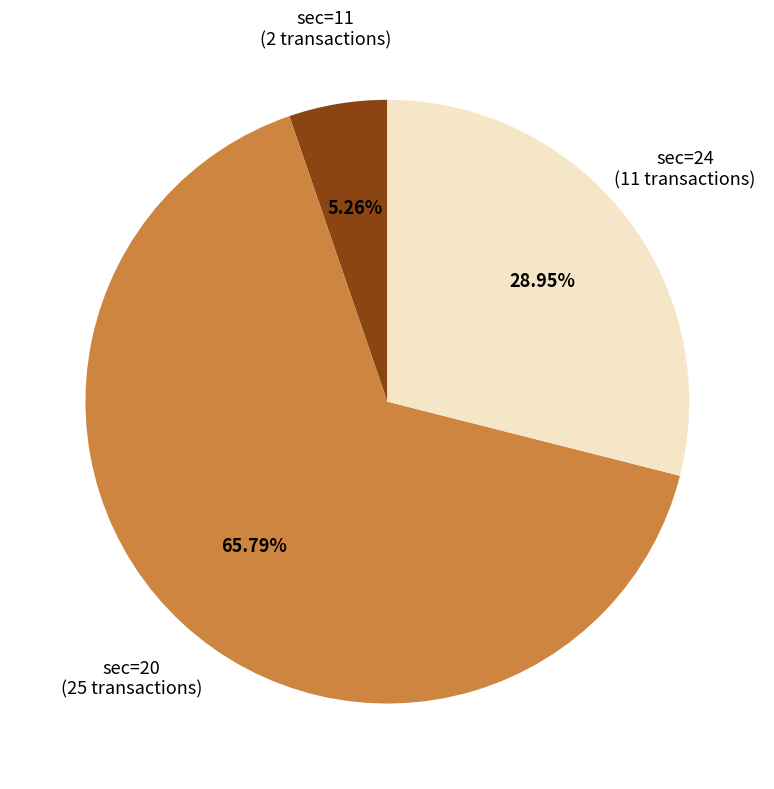

What is the largest slice in the pie chart?

sec=20